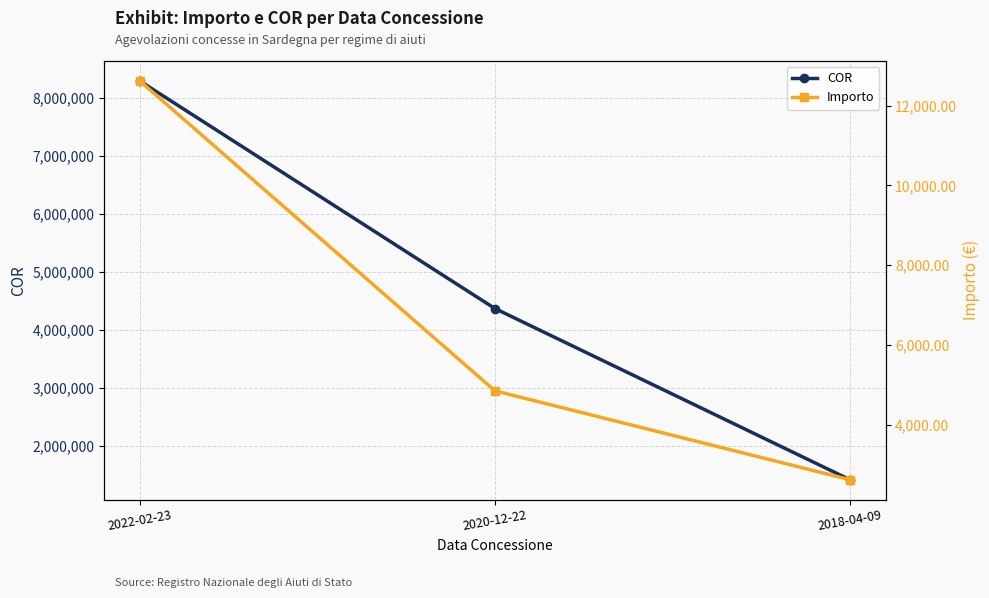

List the labels in order of Importo value, largest first.

2022-02-23, 2020-12-22, 2018-04-09